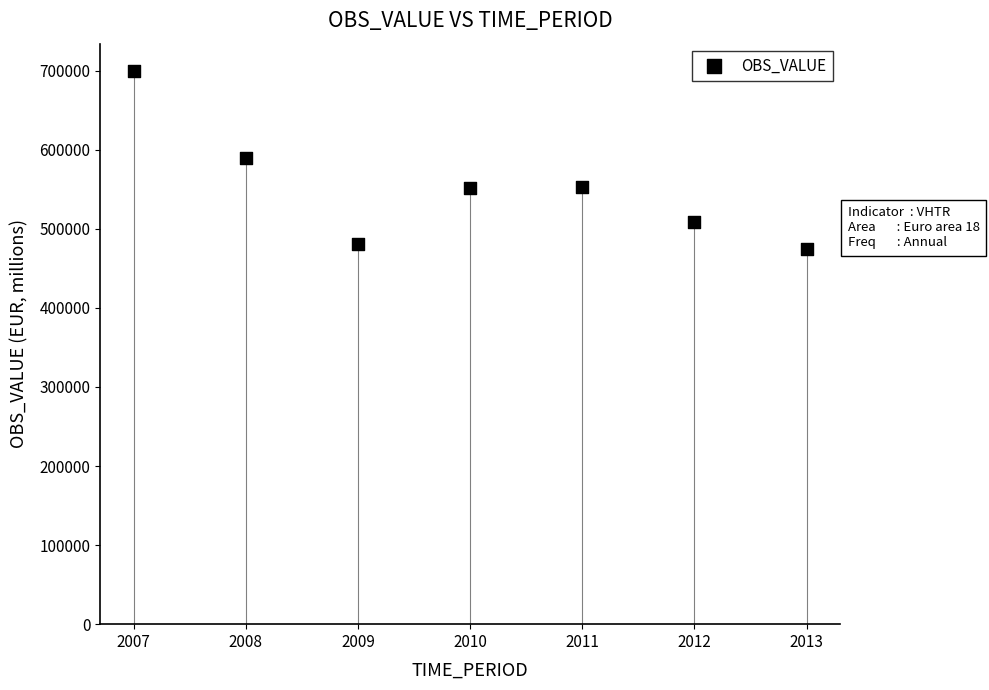

What is the average X value?

2010.0